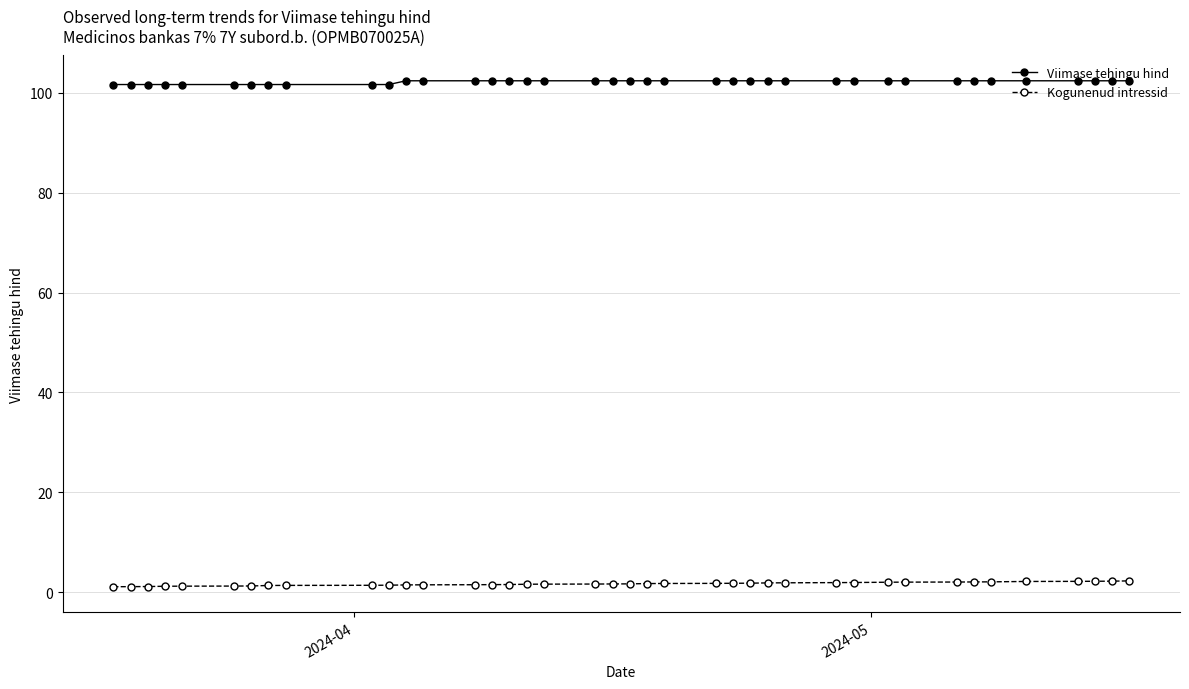

Rank the series by their maximum value, from lowest to highest.

Kogunenud intressid, Viimase tehingu hind